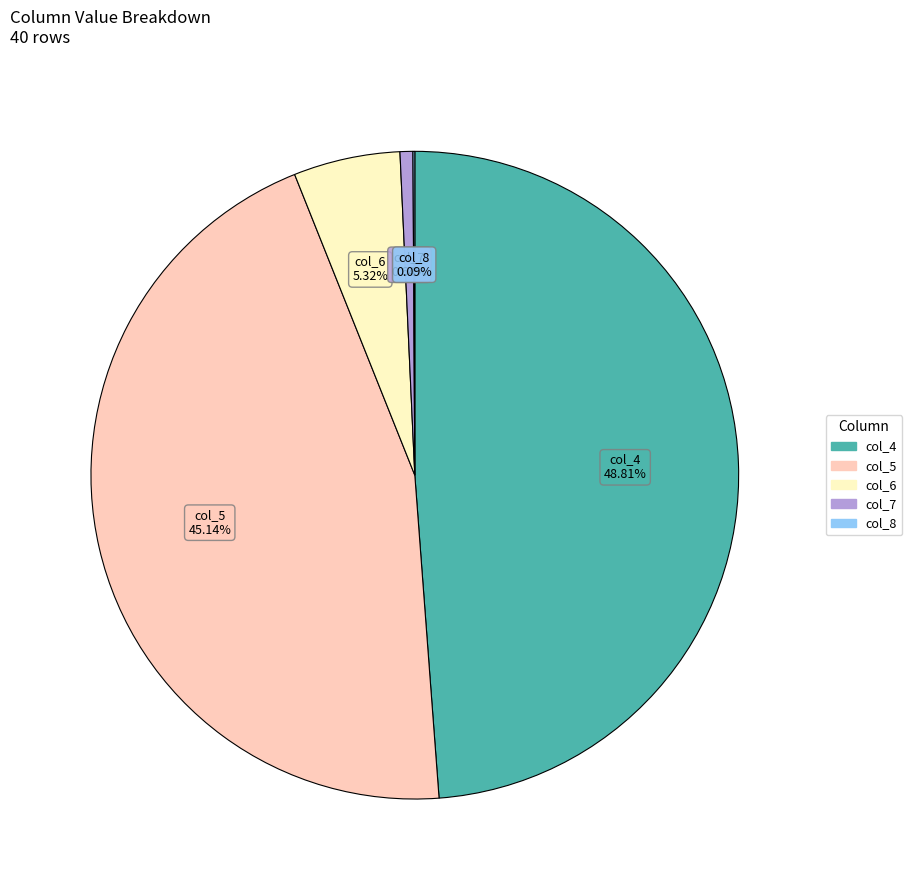

Is the sum of col_4 and col_7 greater than half?

No